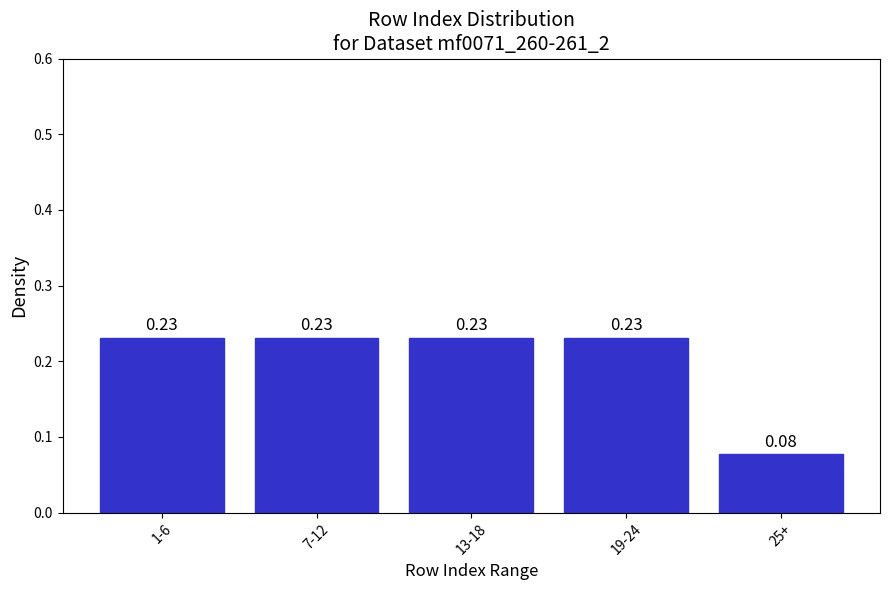

What is the sum of all values?

1.0